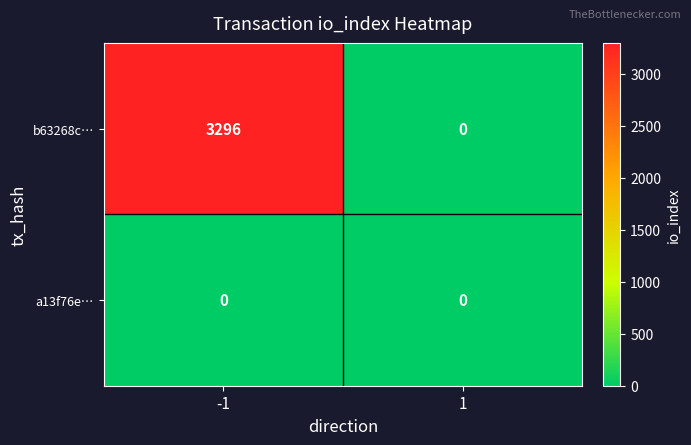

What is the maximum value shown in the chart?

3296